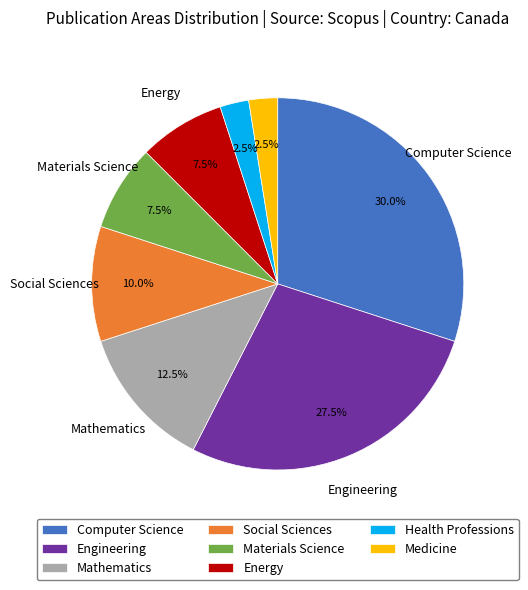

Which has a higher value, Social Sciences or Energy?

Social Sciences